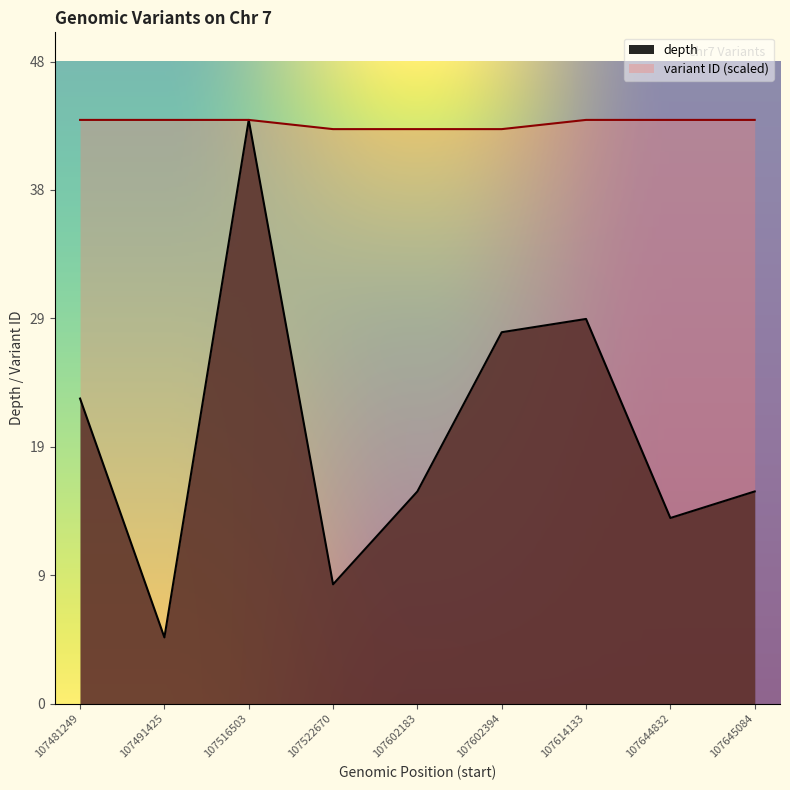

Read the depth value at 107644832.

14.0